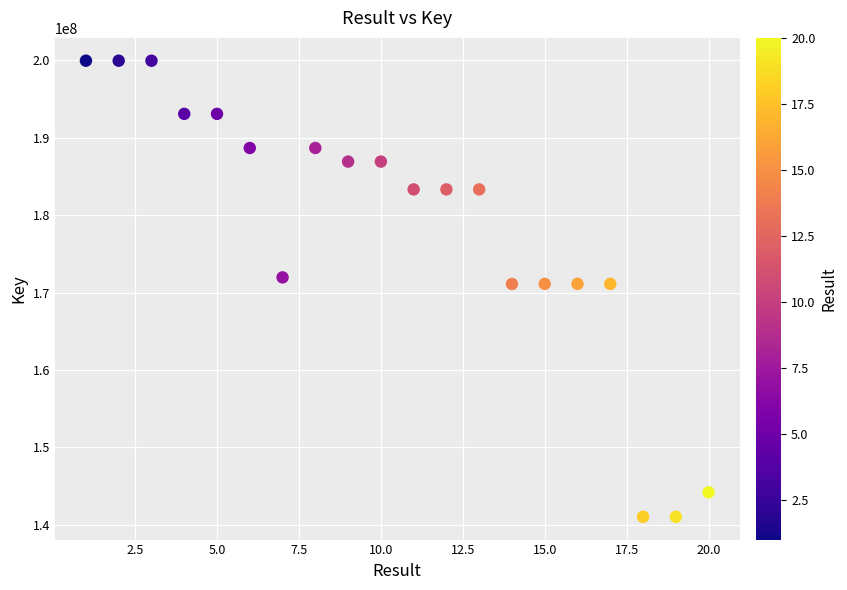

What is the range of X values (max minus min)?

19